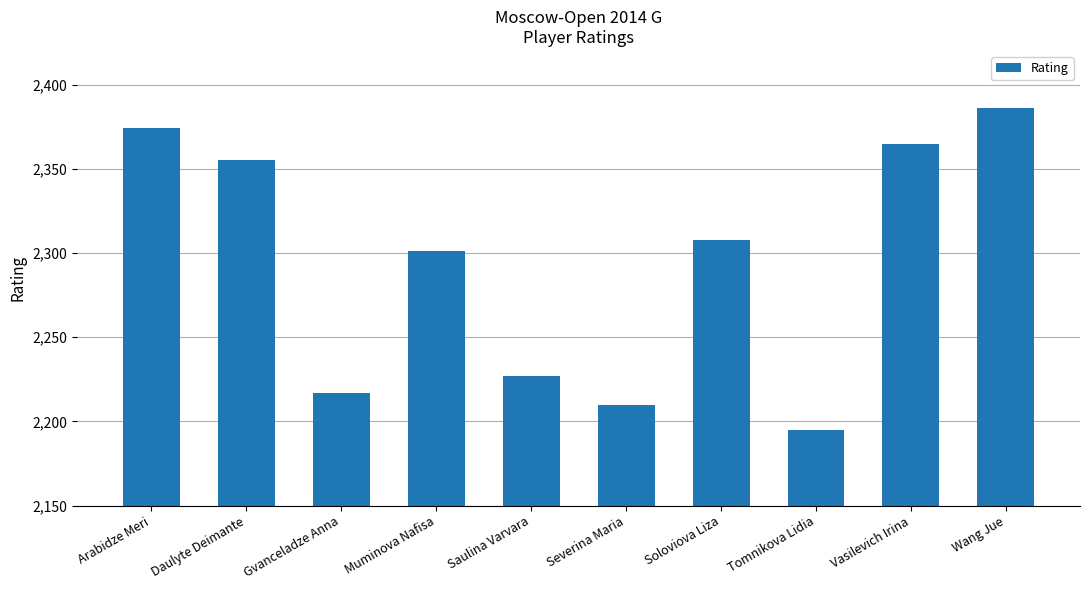

True or false: the data shows 2365 at Vasilevich Irina.

True